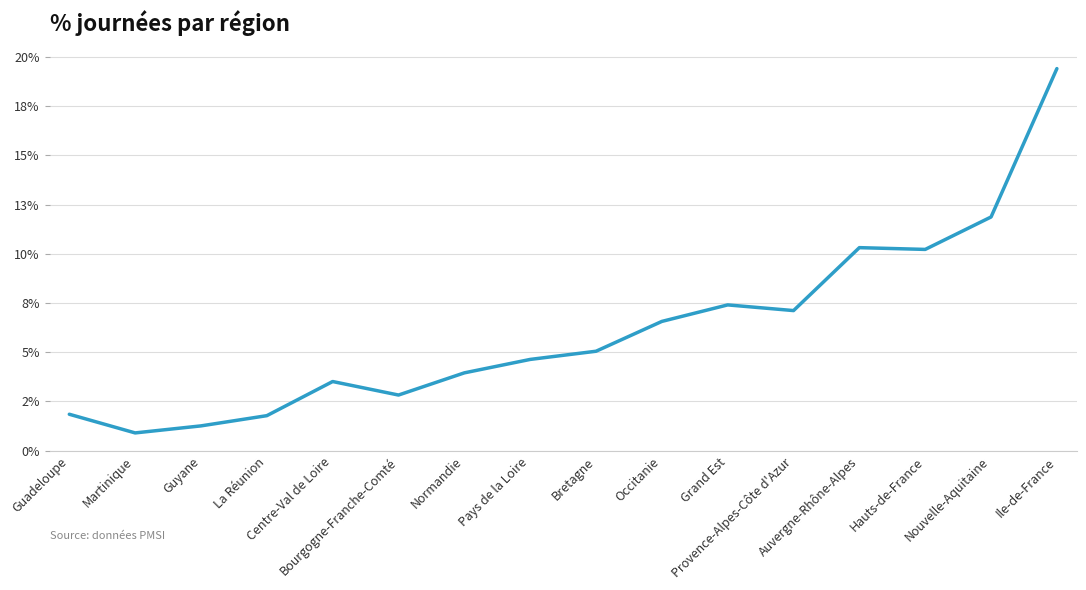

What is the value of the 14th point from the left?

0.1